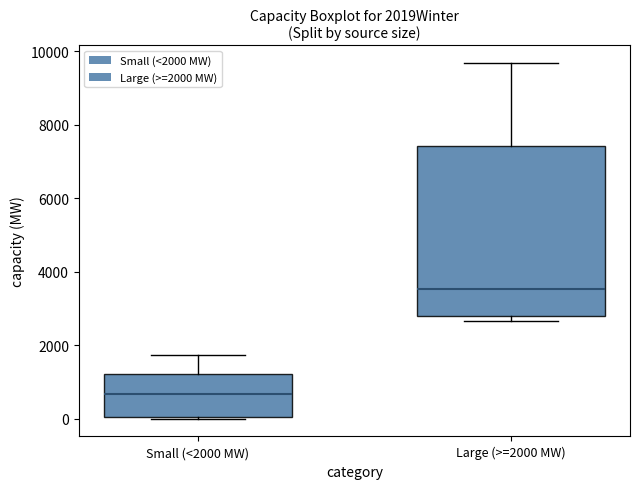

Which box is the tallest, from its lower edge to its upper edge?

Large (>=2000 MW)